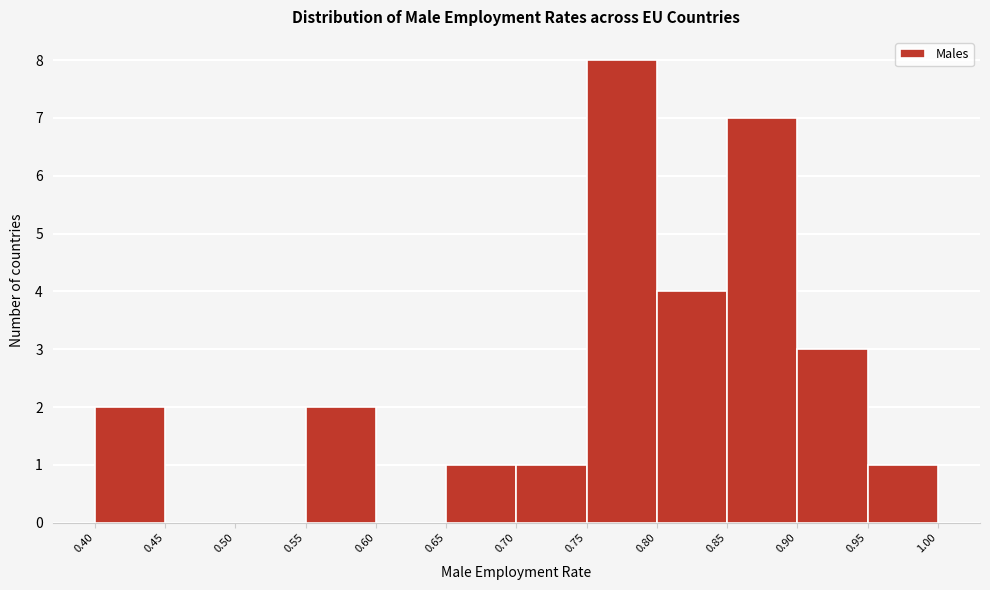

Reading left to right, transcribe this chart: for each bar, give the range it covers on the x-axis and its height. The values are not printed on the chart, so give them approximately, as read against the axis.

0.40 to 0.45: 2
0.45 to 0.50: 0
0.50 to 0.55: 0
0.55 to 0.60: 2
0.60 to 0.65: 0
0.65 to 0.70: 1
0.70 to 0.75: 1
0.75 to 0.80: 8
0.80 to 0.85: 4
0.85 to 0.90: 7
0.90 to 0.95: 3
0.95 to 1.00: 1